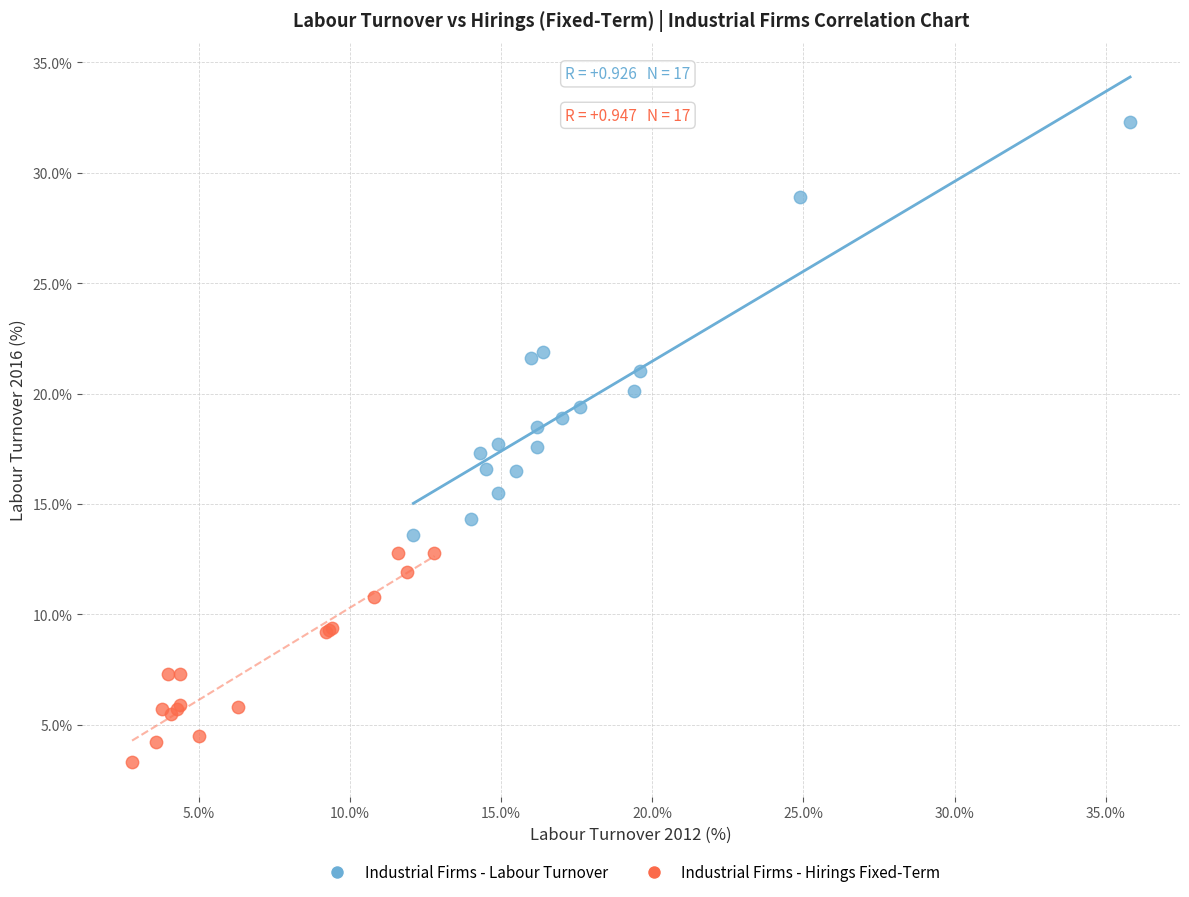

Which series has the widest spread of Y values?

Industrial Firms - Labour Turnover